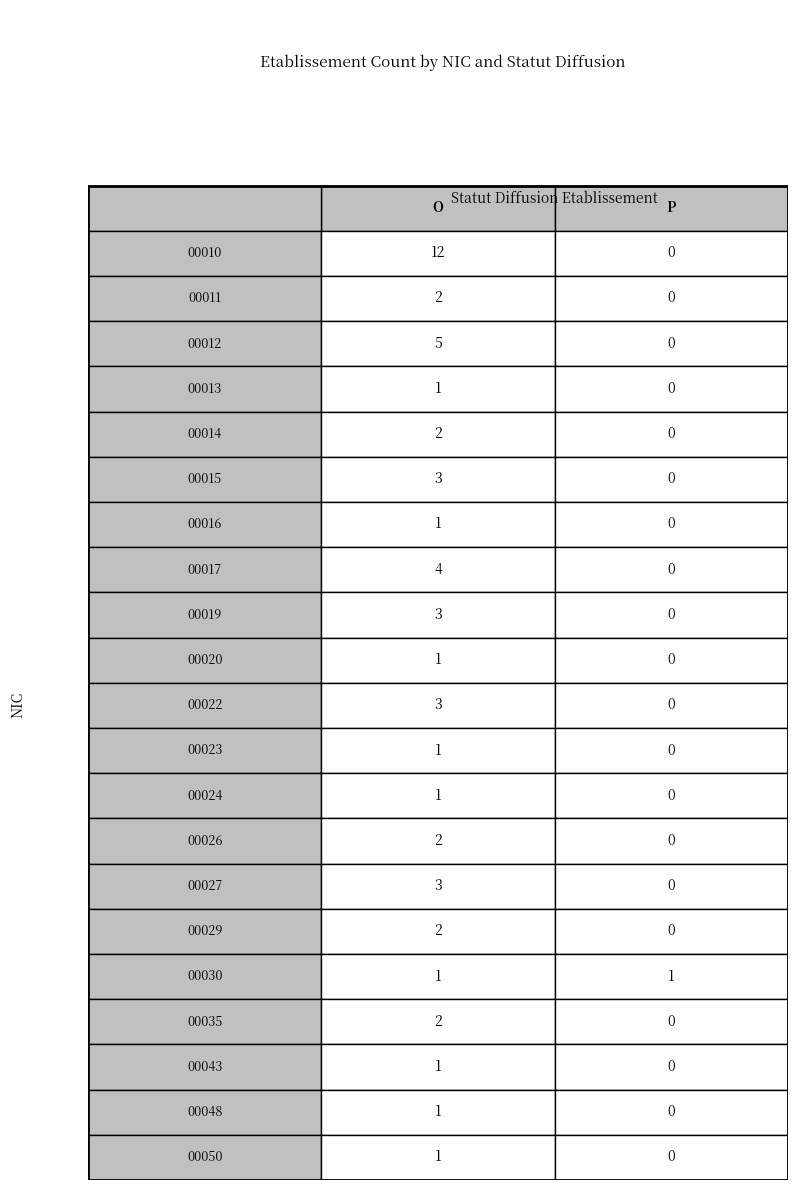

At which category is the sum across all series the highest?

O